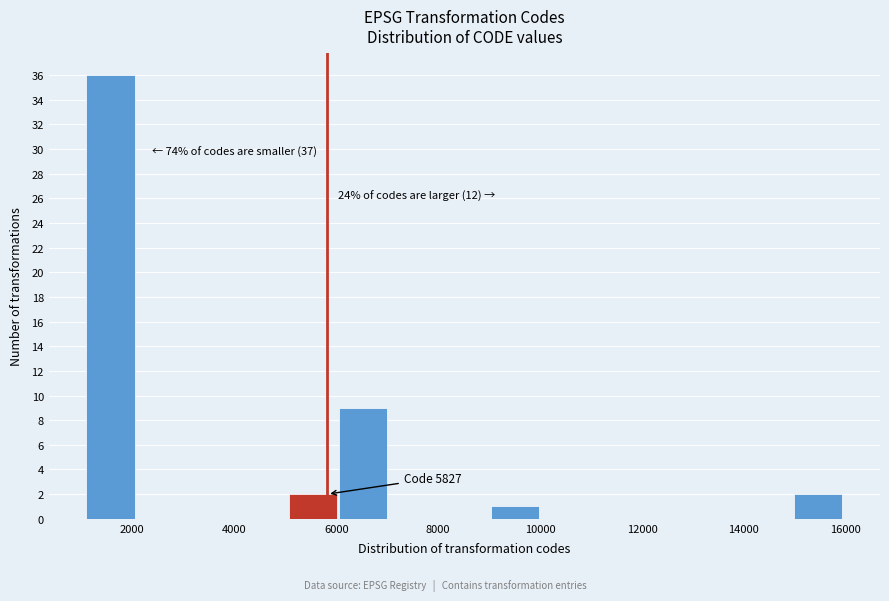

Over which range of the x-axis is the bar tallest?

1200 to 2000